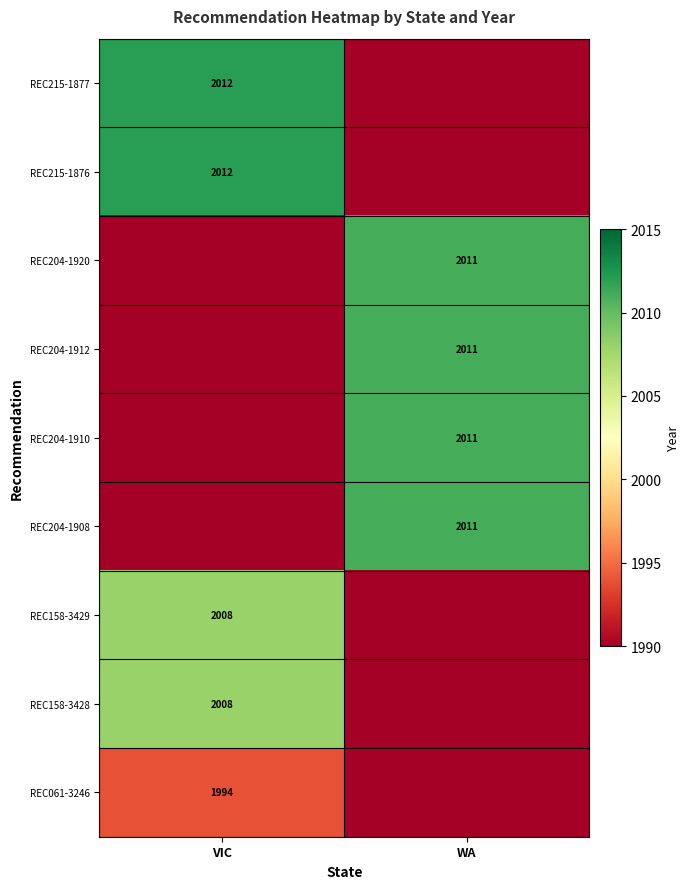

At how many categories does at least one series exceed 982?

2